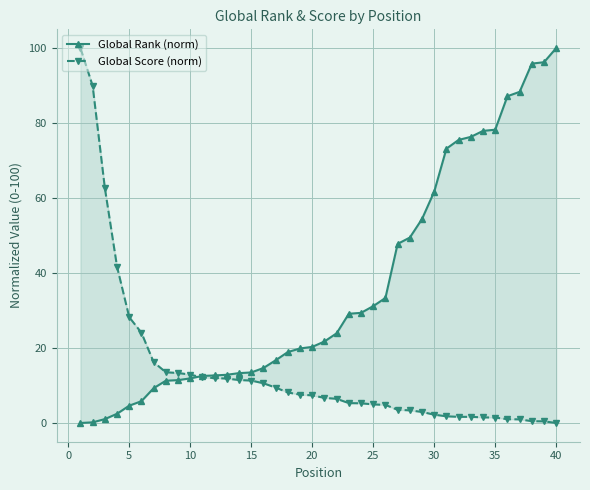

Count the number of data series in this chart.

2